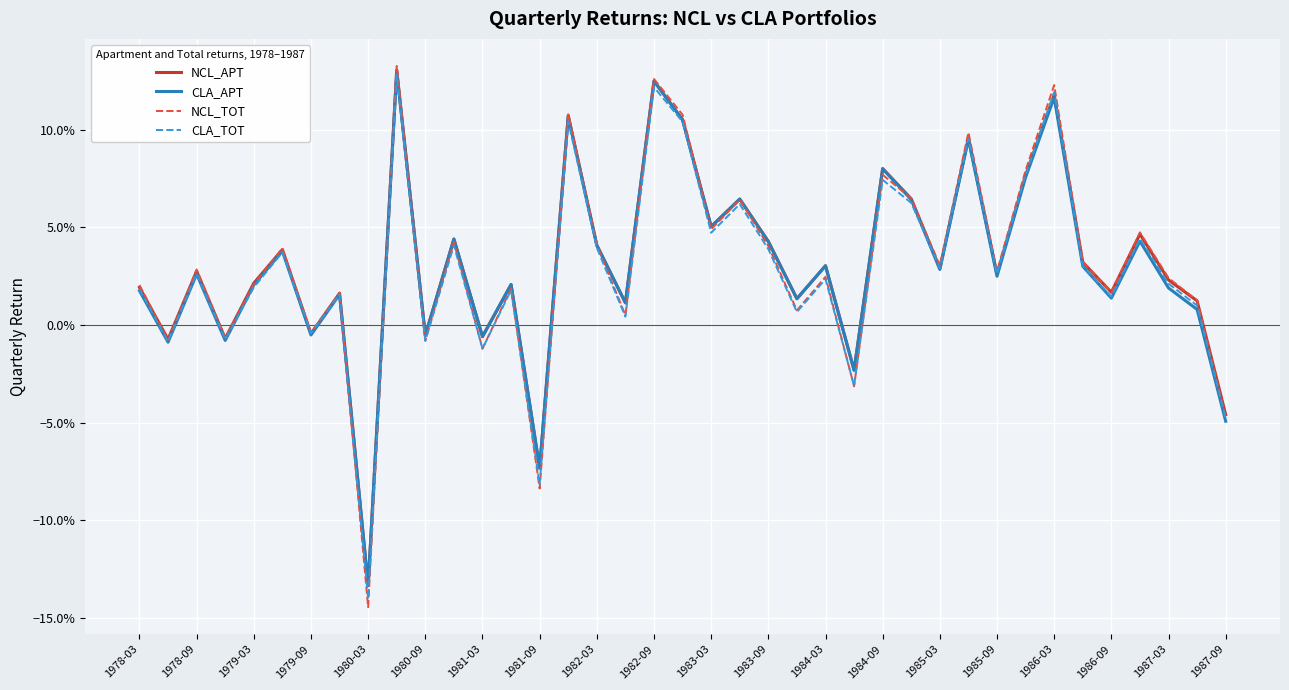

Does the chart have visible grid lines?

Yes